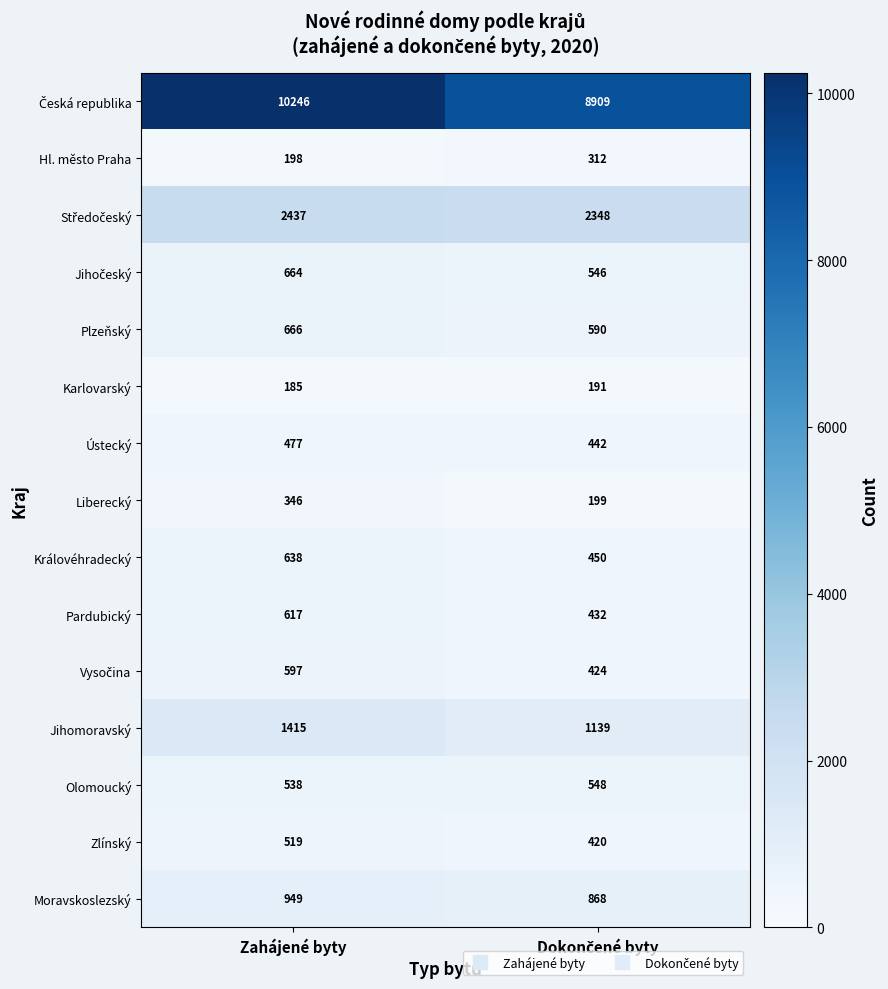

What is the lowest value of the Moravskoslezský series?

868